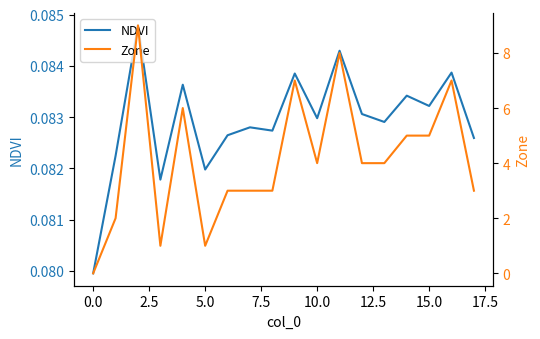

What is the difference between the maximum and minimum values in the Zone series?

9.0